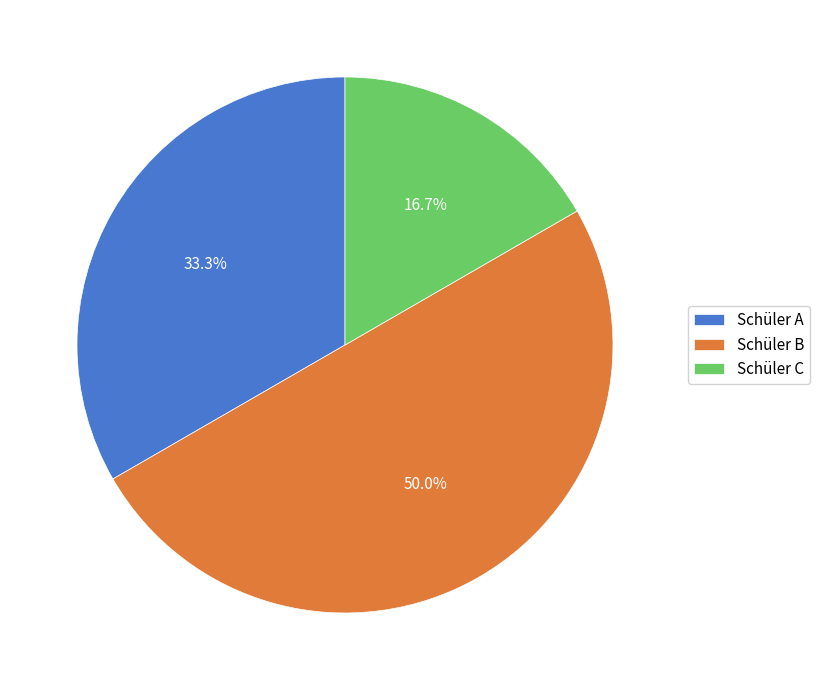

To the nearest percent, what is the average slice percentage?

33%